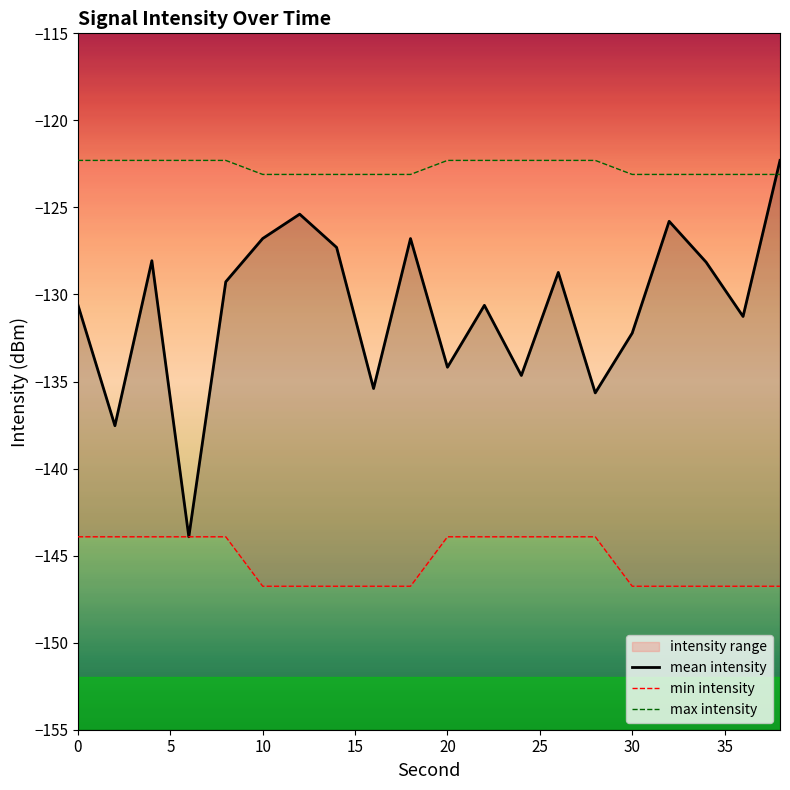

Is it true that max intensity equals -77.1 at 20?

False